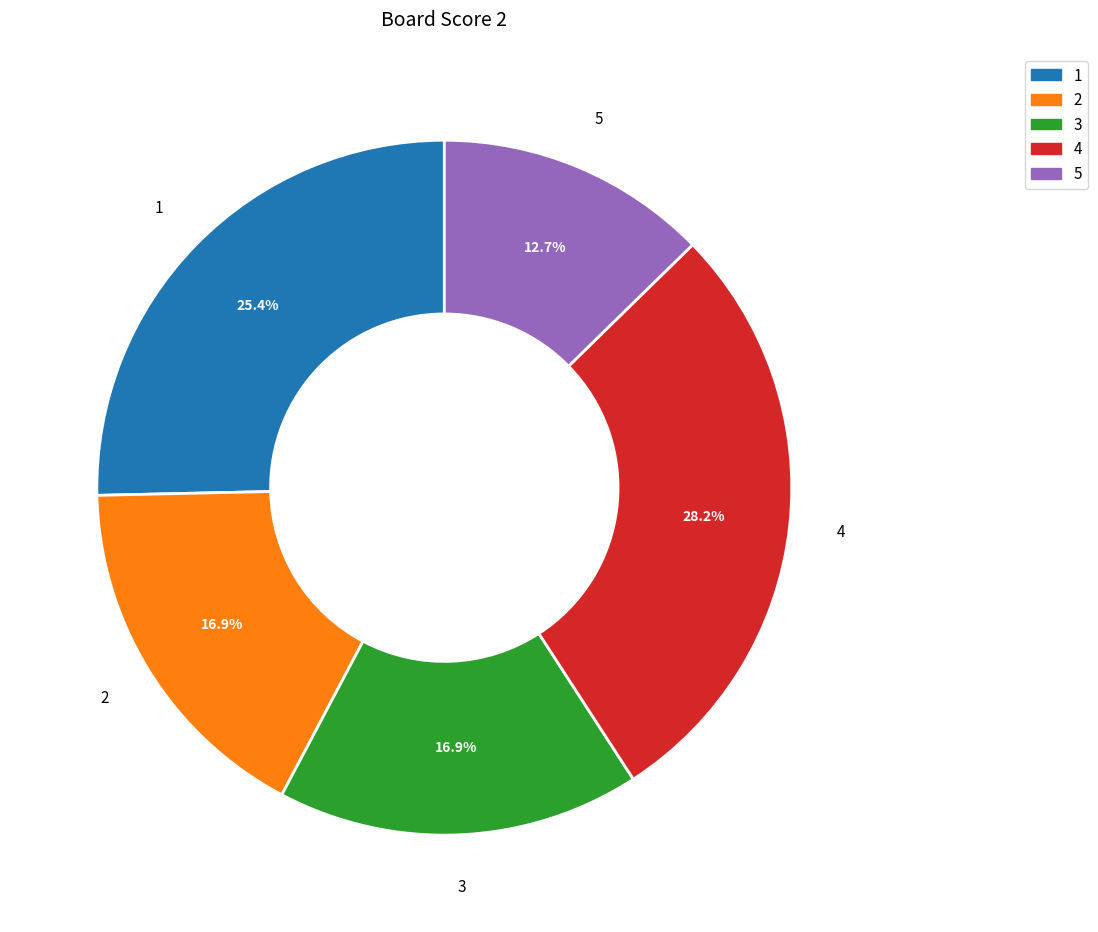

Between 3 and 4, which is larger?

4